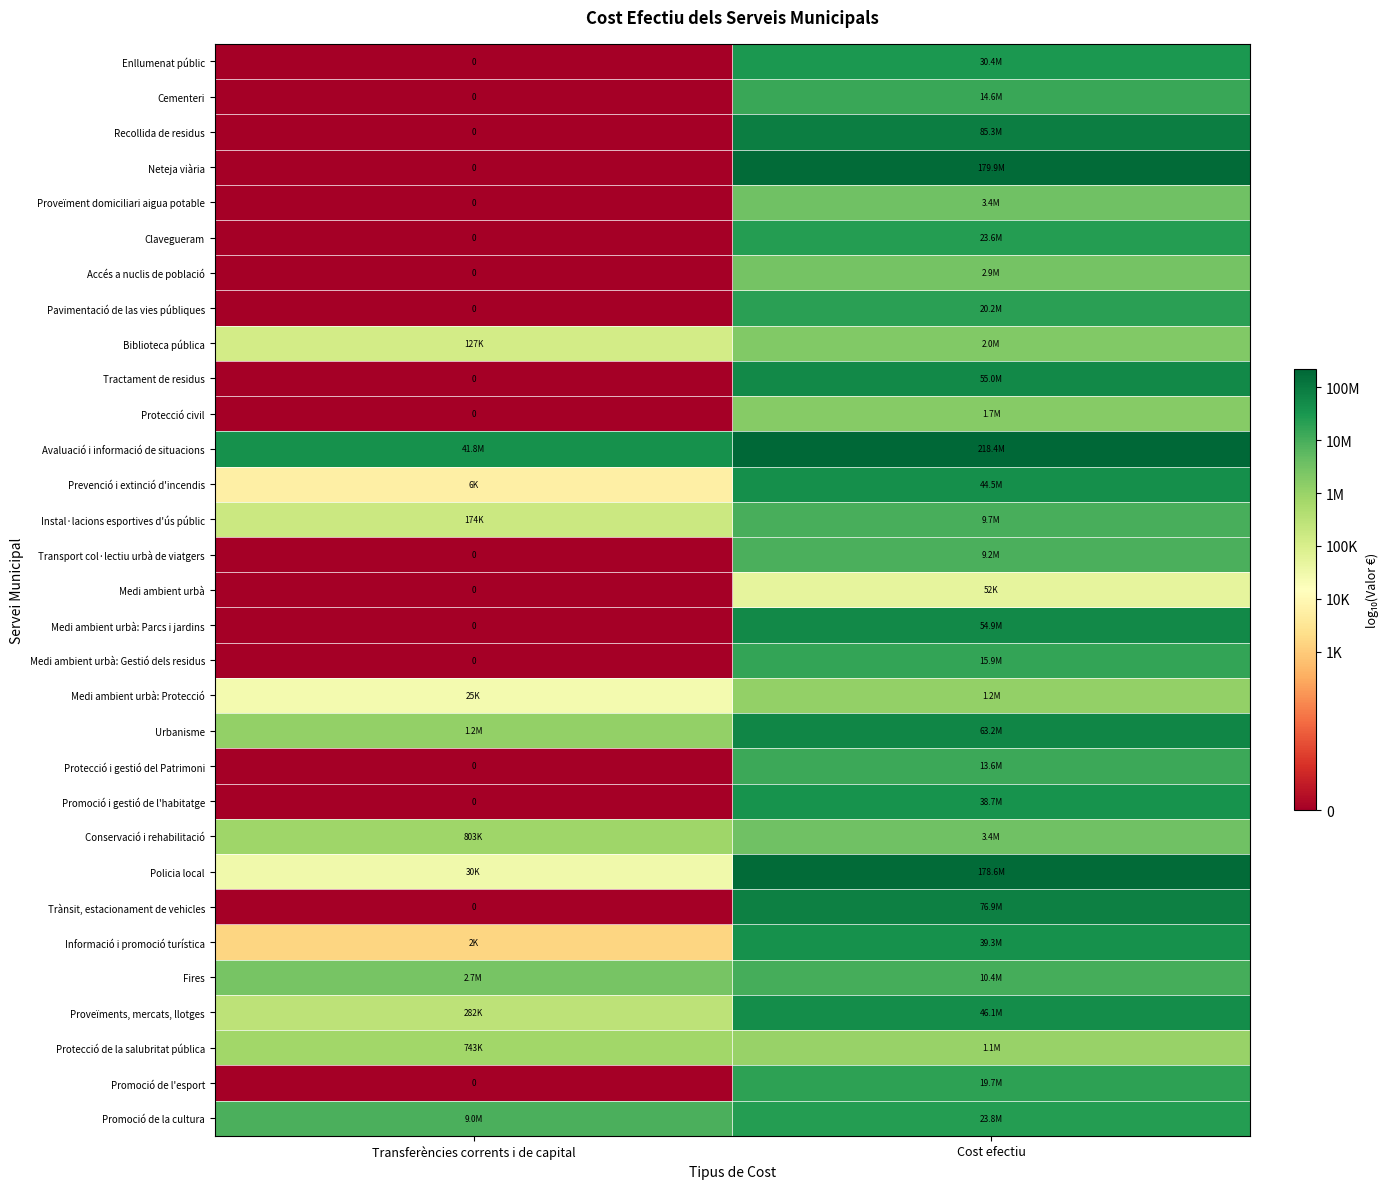

Count the number of data series in this chart.

31